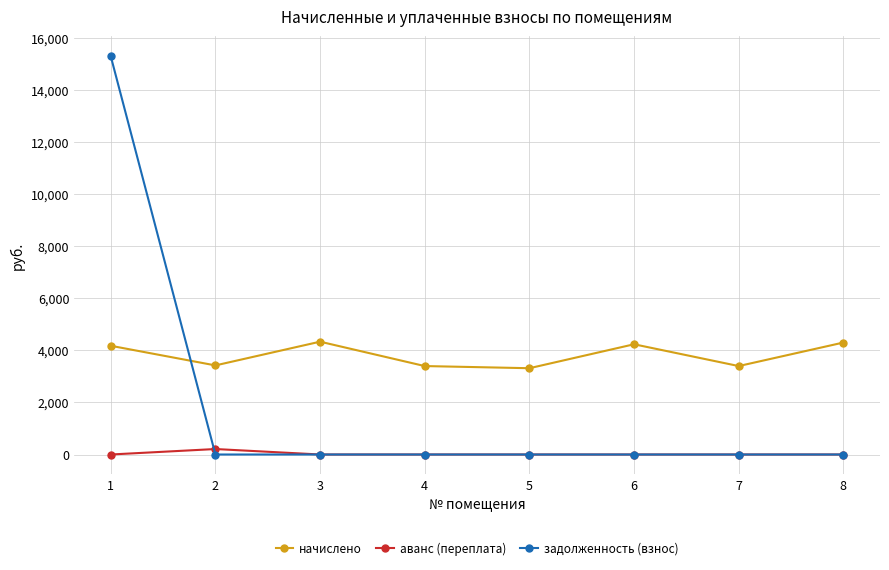

How many values in the начислено series are below 4173?

4